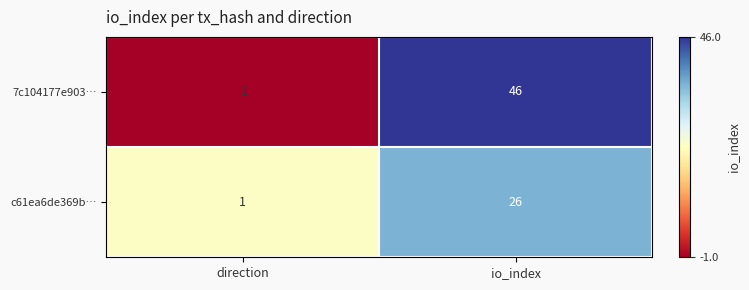

The value of 7c104177e903… at direction is 0. True or false?

False